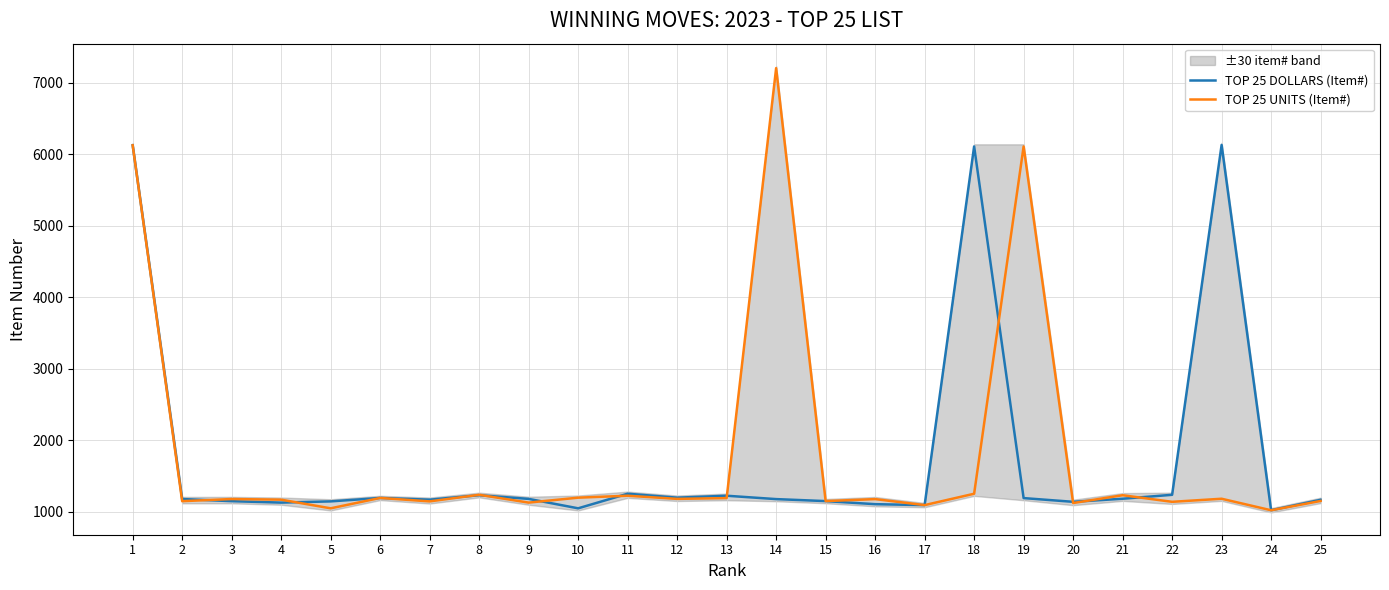

At which category is the sum across all series the highest?

1